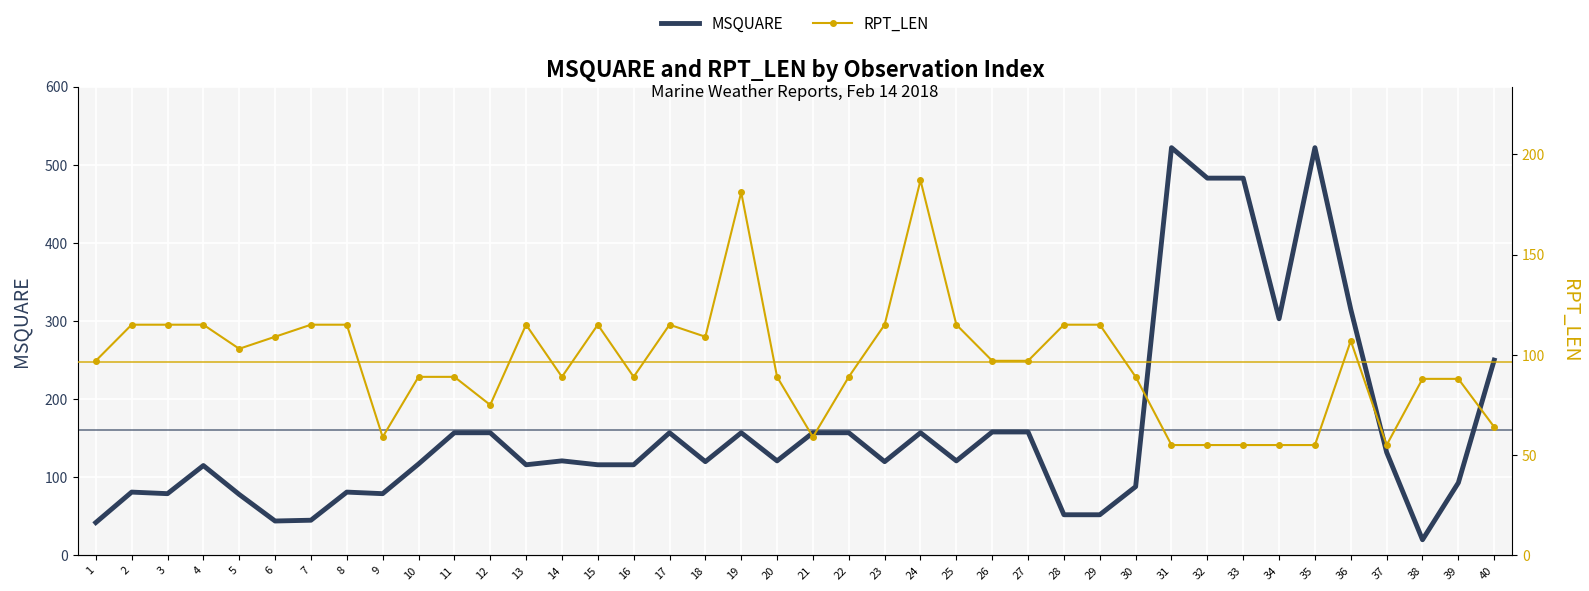

Reading right to left, transcribe all the data shown in this chart.

MSQUARE: 40=250	39=93	38=20	37=132	36=315	35=522	34=303	33=483	32=483	31=522	30=88	29=52	28=52	27=158	26=158	25=121	24=157	23=120	22=157	21=157	20=121	19=157	18=120	17=157	16=116	15=116	14=121	13=116	12=157	11=157	10=117	9=79	8=81	7=45	6=44	5=78	4=115	3=79	2=81	1=42
RPT_LEN: 40=64	39=88	38=88	37=55	36=107	35=55	34=55	33=55	32=55	31=55	30=89	29=115	28=115	27=97	26=97	25=115	24=187	23=115	22=89	21=59	20=89	19=181	18=109	17=115	16=89	15=115	14=89	13=115	12=75	11=89	10=89	9=59	8=115	7=115	6=109	5=103	4=115	3=115	2=115	1=97